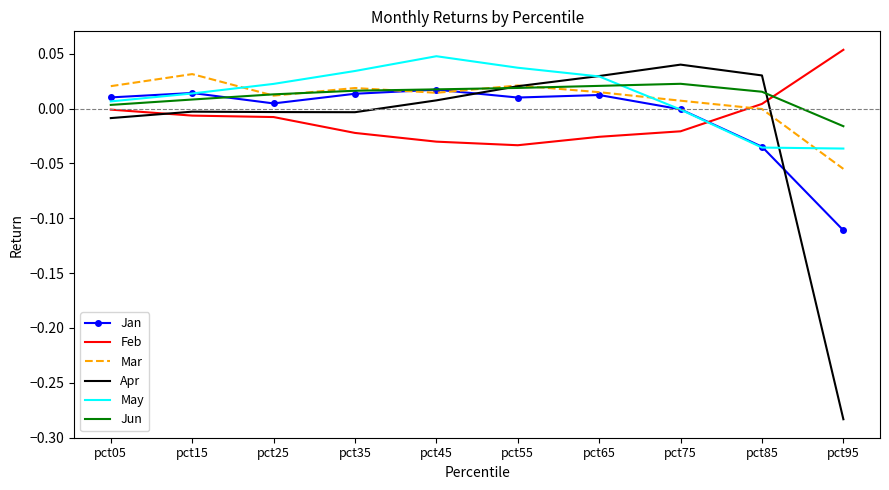

Which category has the lowest value in the Apr series?

pct95